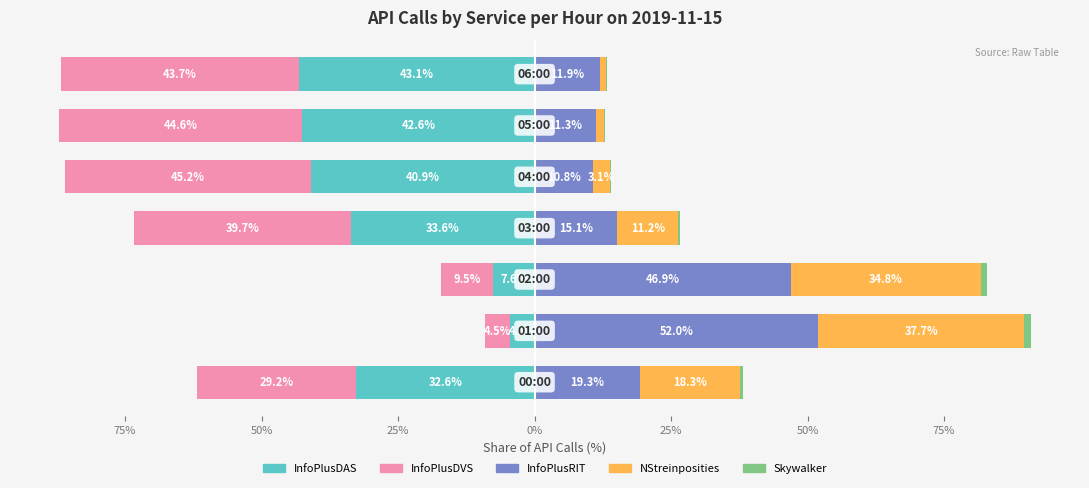

Reading right to left, transcribe all the data shown in this chart.

InfoPlusDAS: -43.1	-42.6	-40.9	-33.6	-7.6	-4.5	-32.6
InfoPlusDVS: -43.7	-44.6	-45.2	-39.7	-9.5	-4.5	-29.2
InfoPlusRIT: 11.9	11.3	10.8	15.1	46.9	52.0	19.3
NStreinposities: 1.3	1.5	3.1	11.2	34.8	37.7	18.3
Skywalker: 0.0	0.1	0.1	0.4	1.2	1.3	0.6